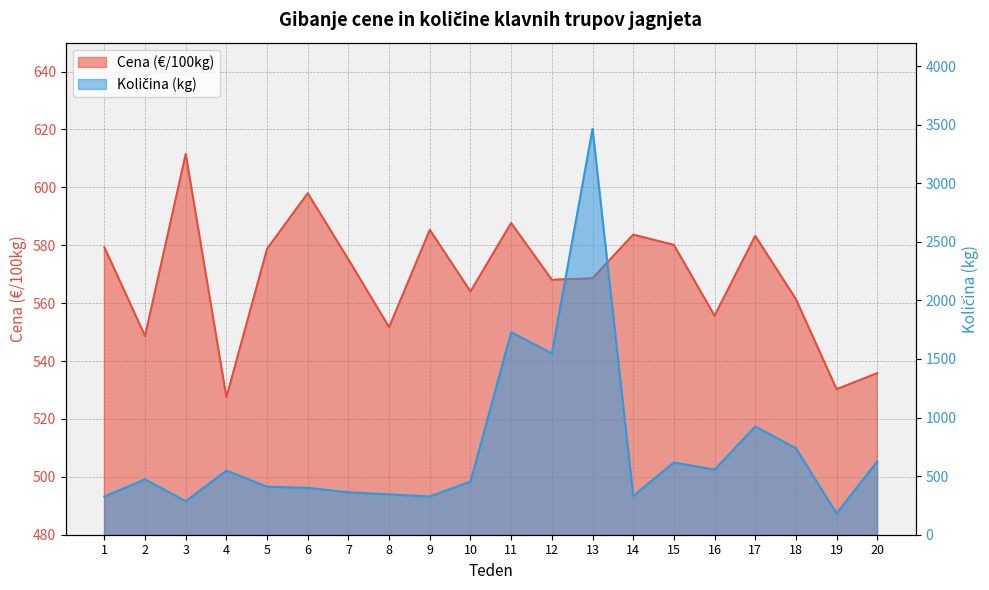

At which category does the chart reach its minimum across all series?

19